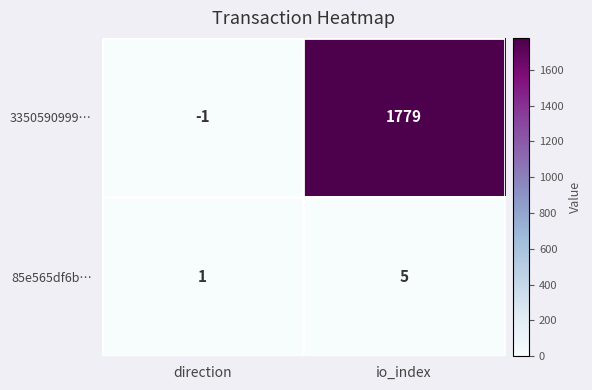

Which series has the widest spread of values?

3350590999…